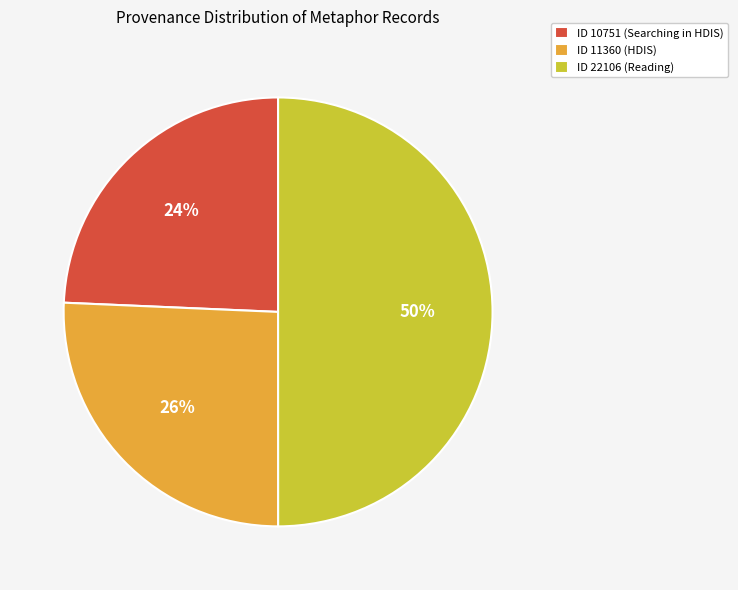

To the nearest percent, what is the combined percentage of ID 22106 and ID 10751?

74%